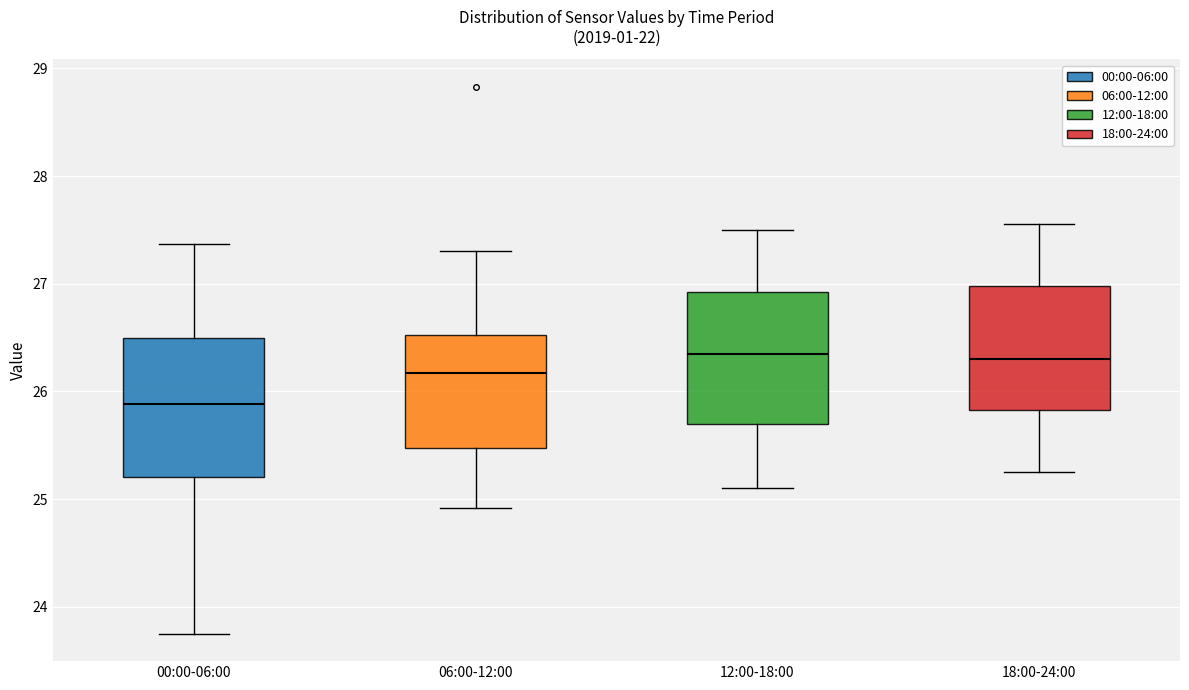

Reading left to right, read every box against the y-axis: the position of its median line, the range the box covers, and the ends of its whiskers. The values are not printed on the chart, so give them approximately, as read against the axis.

00:00-06:00: median 25.9, box 25.2 to 26.5, whiskers 23.8 to 27.4
06:00-12:00: median 26.2, box 25.5 to 26.5, whiskers 24.9 to 27.3
12:00-18:00: median 26.4, box 25.7 to 26.9, whiskers 25.1 to 27.5
18:00-24:00: median 26.3, box 25.8 to 27.0, whiskers 25.3 to 27.6